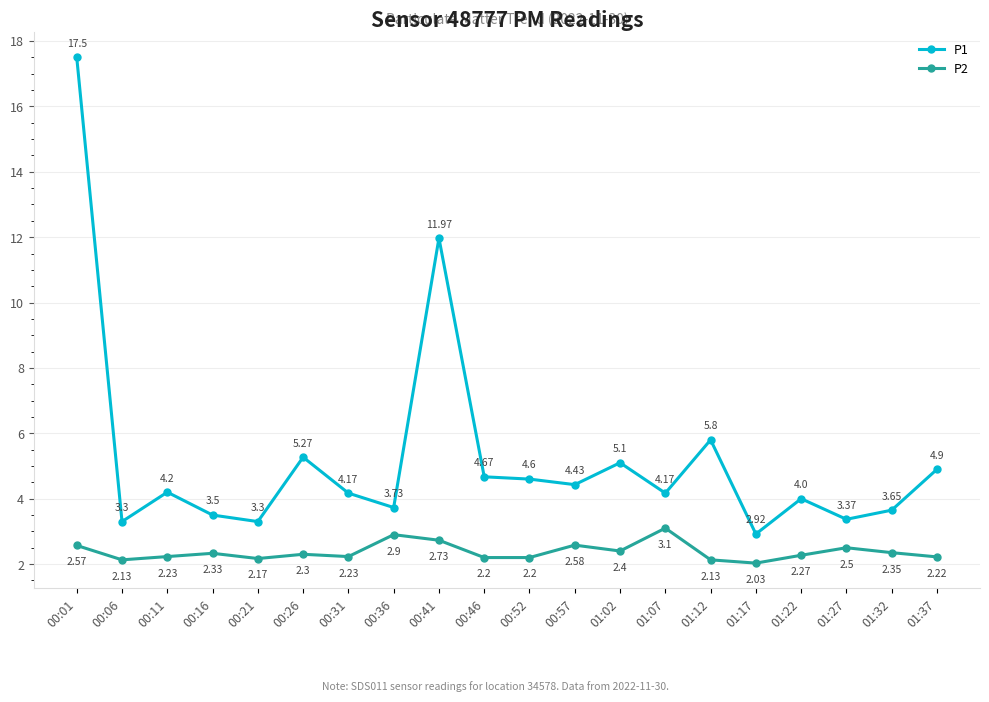

At which category is the sum across all series the highest?

00:01